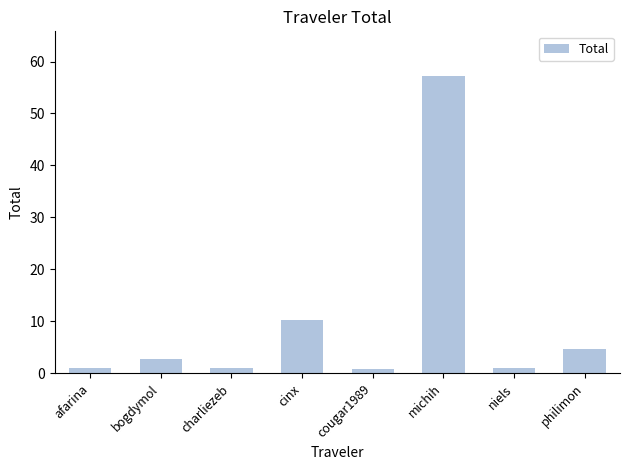

How many categories are shown in the chart?

8